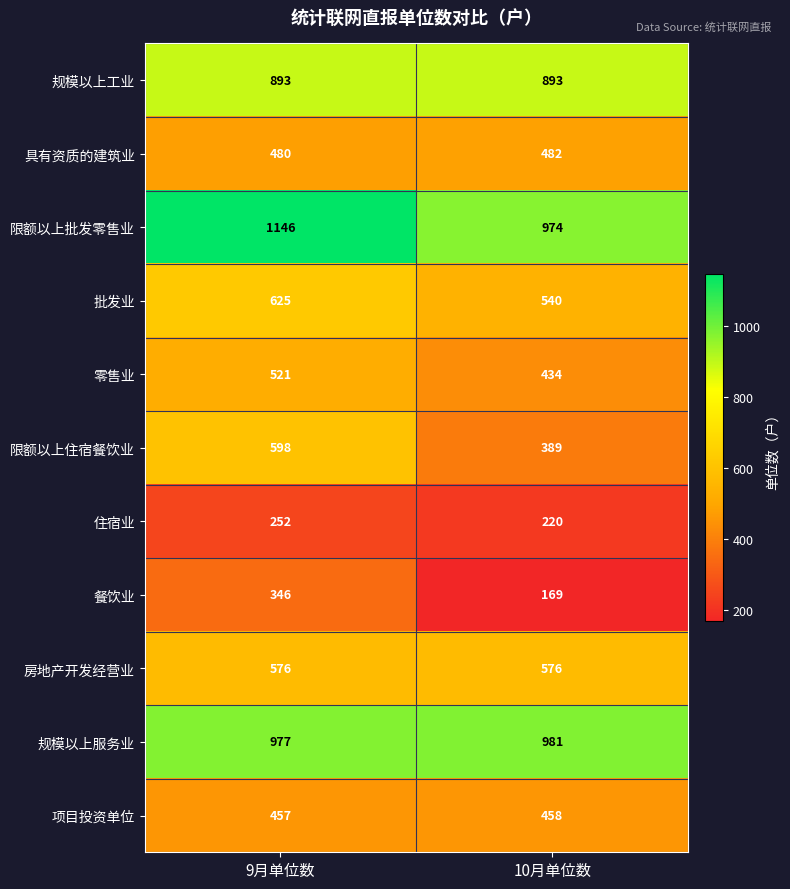

At which category does the chart reach its minimum across all series?

10月单位数